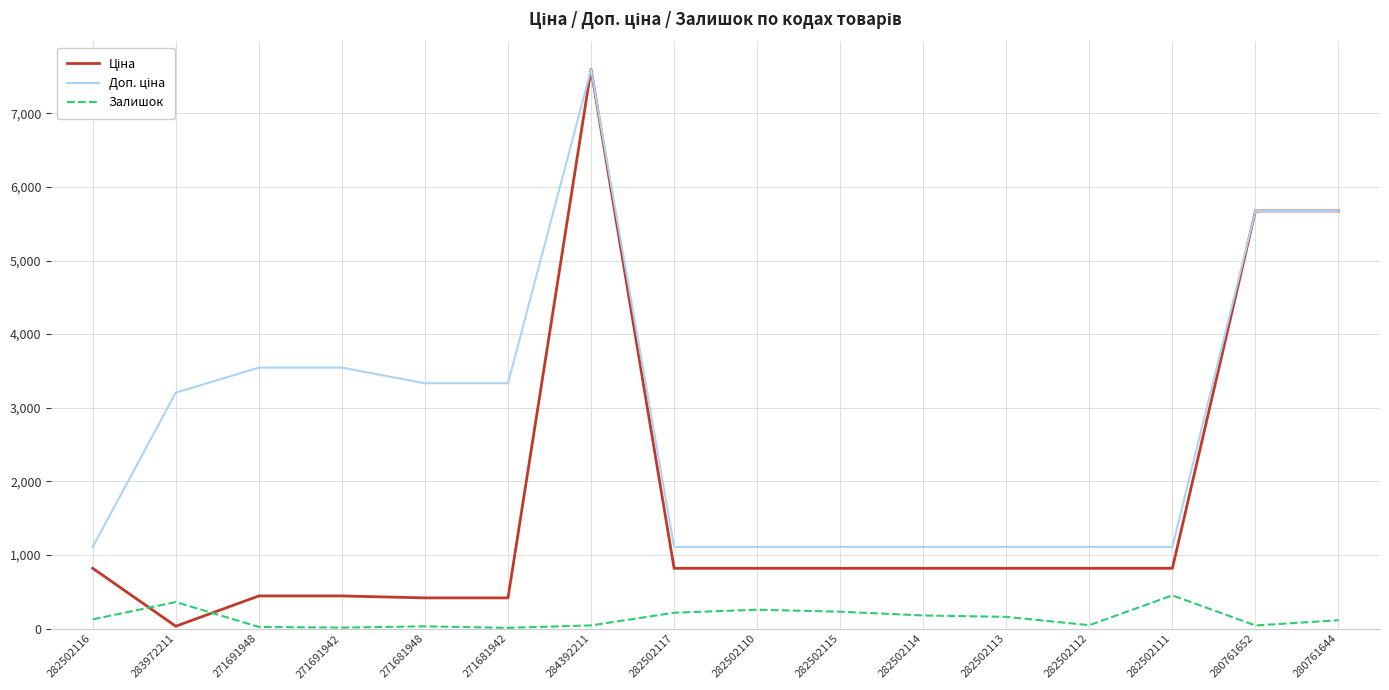

Which category has the highest value across all series?

284392211